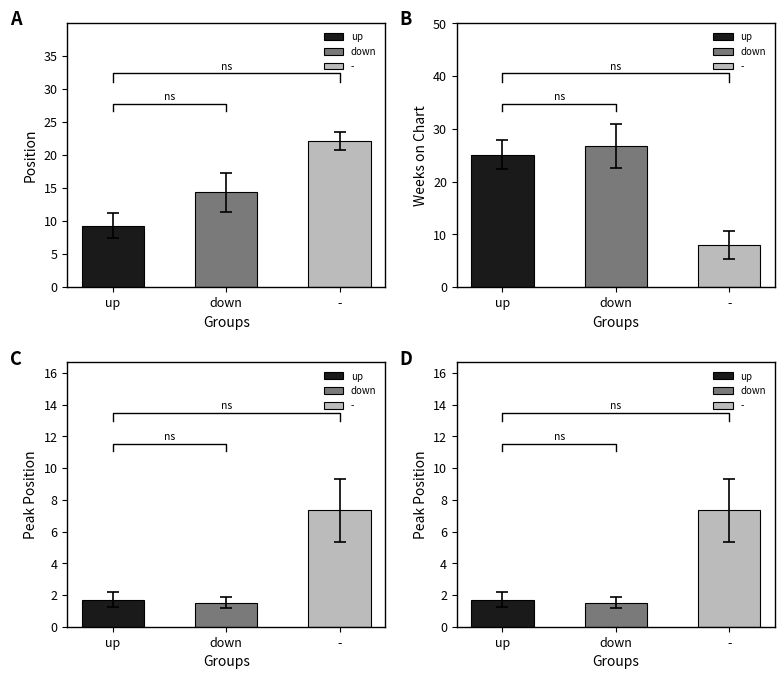

What is the label of the 1st bar from the right?

-